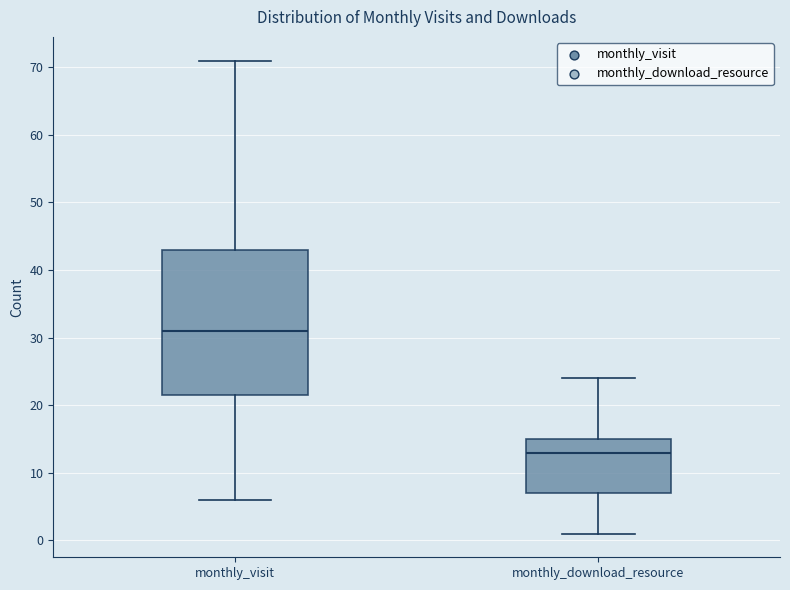

Reading left to right, transcribe this box plot: for each box, give where its median line is, the range the box spans, and where its two whiskers end, as read against the y-axis. The values are not printed on the chart, so give them approximately, as read against the axis.

monthly_visit: median 31, box 22 to 43, whiskers 6 to 71
monthly_download_resource: median 13, box 7 to 15, whiskers 1 to 24